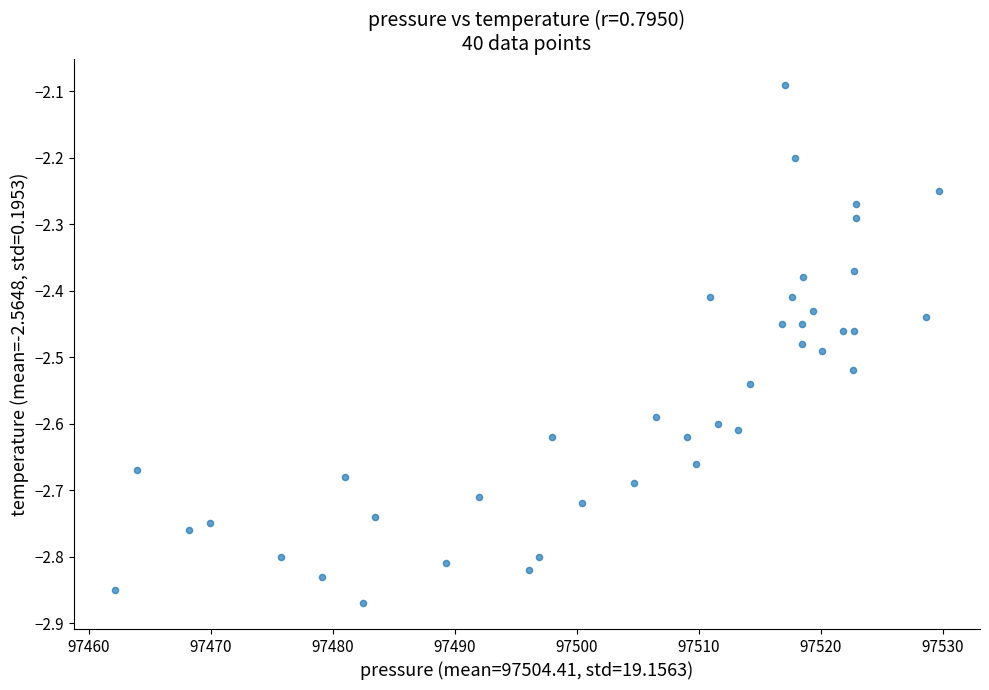

What is the range of X values (max minus min)?

67.5